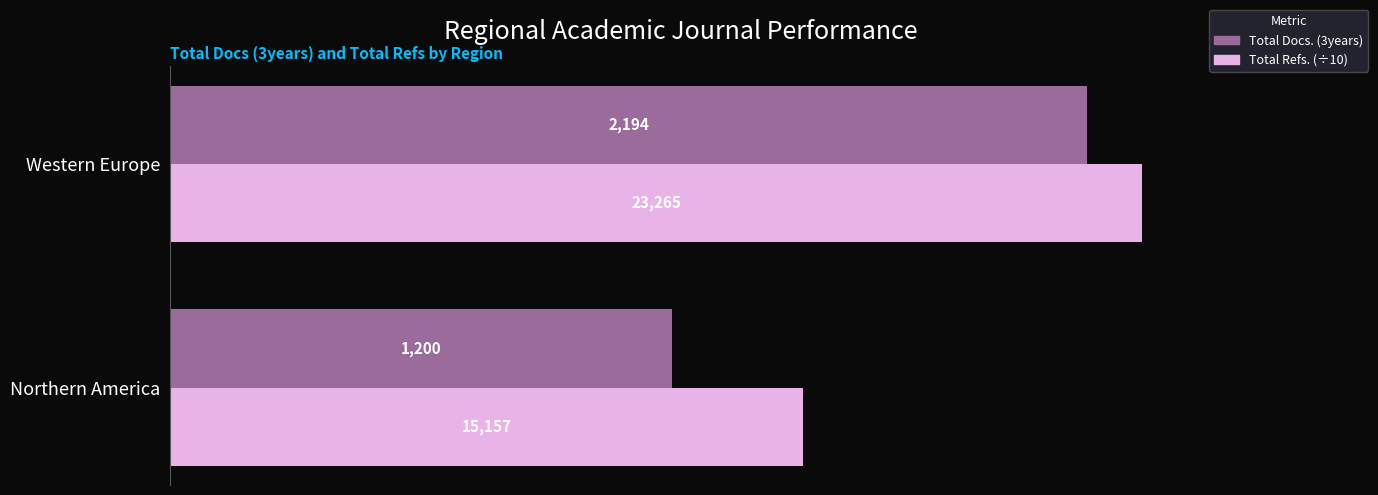

Which series changed the most between Northern America and Western Europe?

Total Docs. (3years)